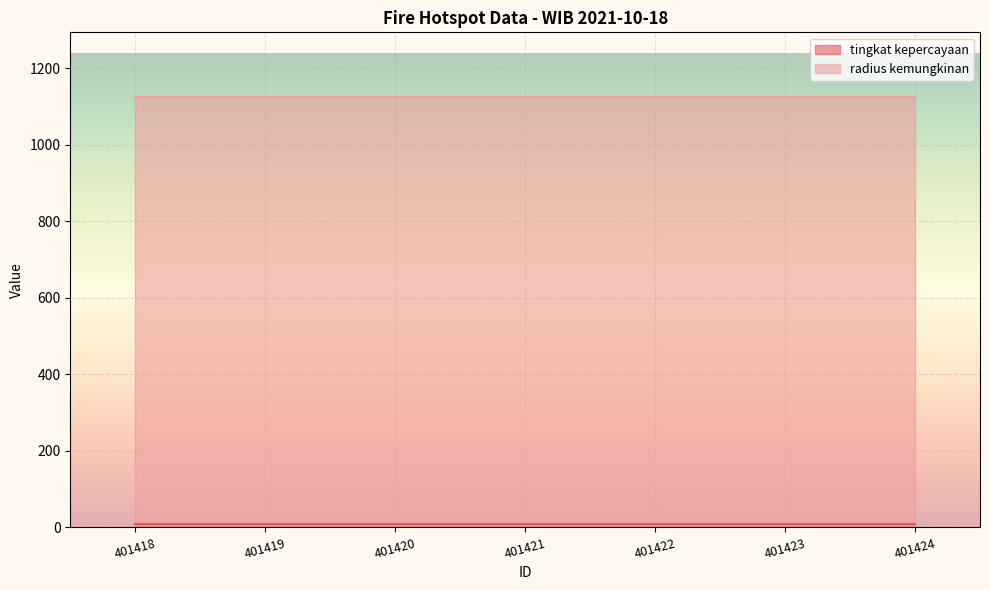

Which has a higher value, 401422 or 401419?

401422